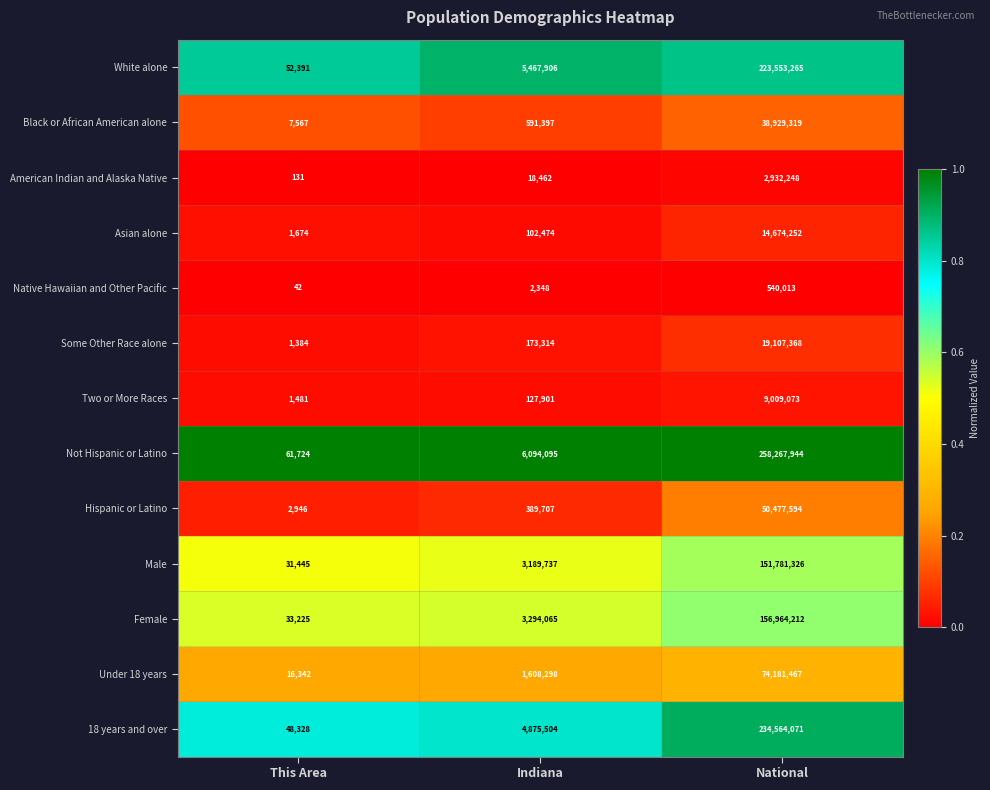

What is the difference between the maximum and minimum values in the White alone series?

223500874